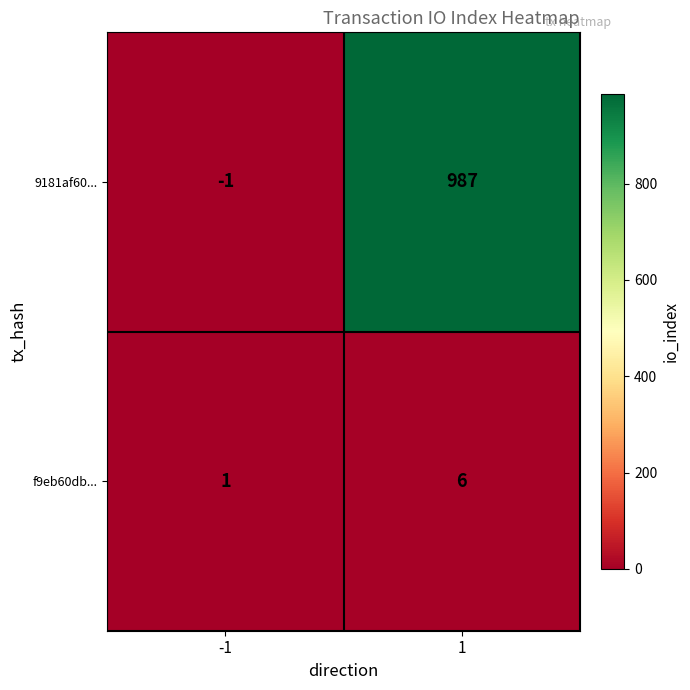

What is the total value across all series at 1?

993